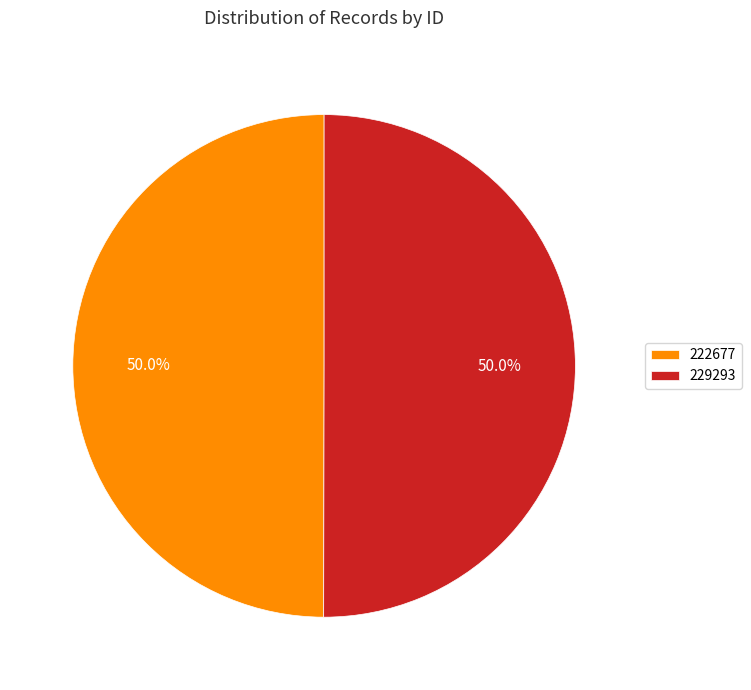

How much of the chart is everything except 229293?

50.0%